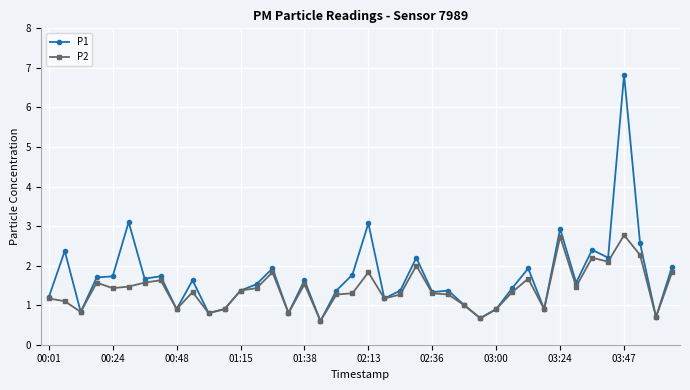

In P1, how many points are lower than both neighbors (excluding endpoints)?

13